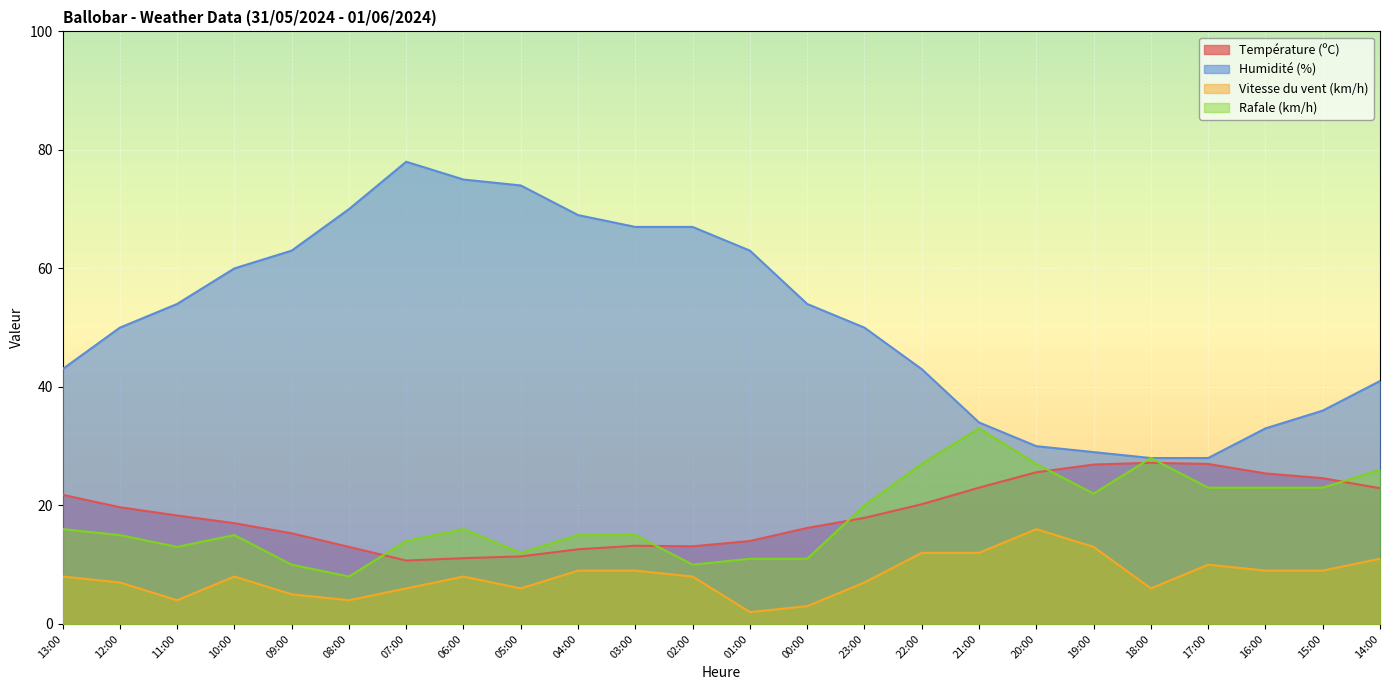

Reading left to right, list all the values displayed in this chart.

Température (ºC): 13:00=21.8	12:00=19.7	11:00=18.3	10:00=17.0	09:00=15.3	08:00=13.0	07:00=10.7	06:00=11.1	05:00=11.4	04:00=12.6	03:00=13.2	02:00=13.1	01:00=14.0	00:00=16.2	23:00=17.9	22:00=20.2	21:00=23.0	20:00=25.6	19:00=26.9	18:00=27.2	17:00=27.0	16:00=25.4	15:00=24.6	14:00=22.9
Humidité (%): 13:00=43.0	12:00=50.0	11:00=54.0	10:00=60.0	09:00=63.0	08:00=70.0	07:00=78.0	06:00=75.0	05:00=74.0	04:00=69.0	03:00=67.0	02:00=67.0	01:00=63.0	00:00=54.0	23:00=50.0	22:00=43.0	21:00=34.0	20:00=30.0	19:00=29.0	18:00=28.0	17:00=28.0	16:00=33.0	15:00=36.0	14:00=41.0
Vitesse du vent (km/h): 13:00=8.0	12:00=7.0	11:00=4.0	10:00=8.0	09:00=5.0	08:00=4.0	07:00=6.0	06:00=8.0	05:00=6.0	04:00=9.0	03:00=9.0	02:00=8.0	01:00=2.0	00:00=3.0	23:00=7.0	22:00=12.0	21:00=12.0	20:00=16.0	19:00=13.0	18:00=6.0	17:00=10.0	16:00=9.0	15:00=9.0	14:00=11.0
Rafale (km/h): 13:00=16.0	12:00=15.0	11:00=13.0	10:00=15.0	09:00=10.0	08:00=8.0	07:00=14.0	06:00=16.0	05:00=12.0	04:00=15.0	03:00=15.0	02:00=10.0	01:00=11.0	00:00=11.0	23:00=20.0	22:00=27.0	21:00=33.0	20:00=27.0	19:00=22.0	18:00=28.0	17:00=23.0	16:00=23.0	15:00=23.0	14:00=26.0